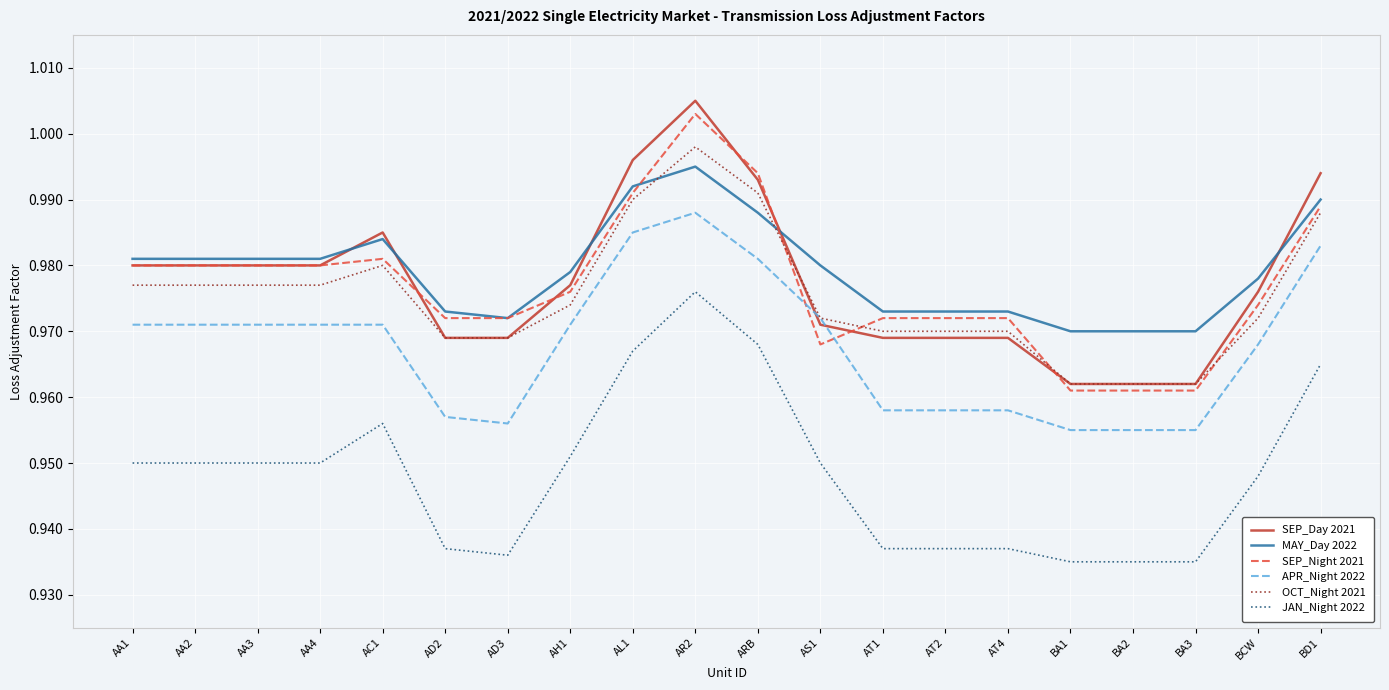

True or false: APR_Night 2022 and JAN_Night 2022 intersect in this chart.

False